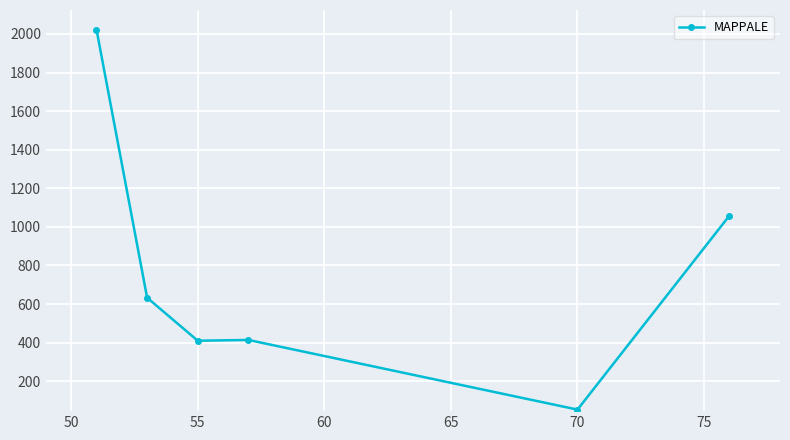

What is the sum of all values?

4591